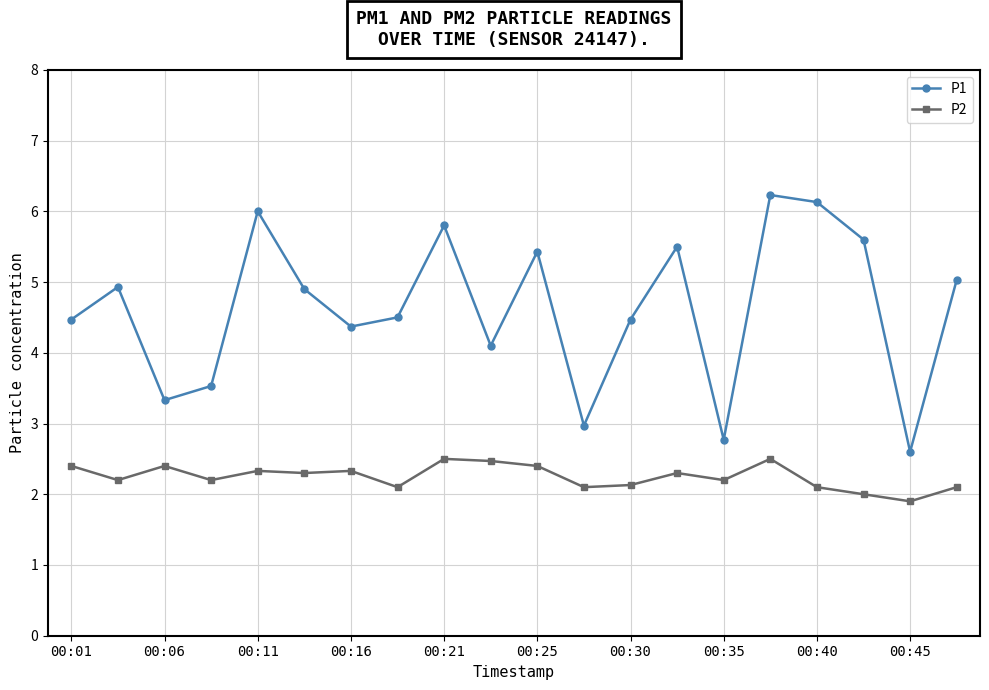

What are all the series names shown in the legend?

P1, P2